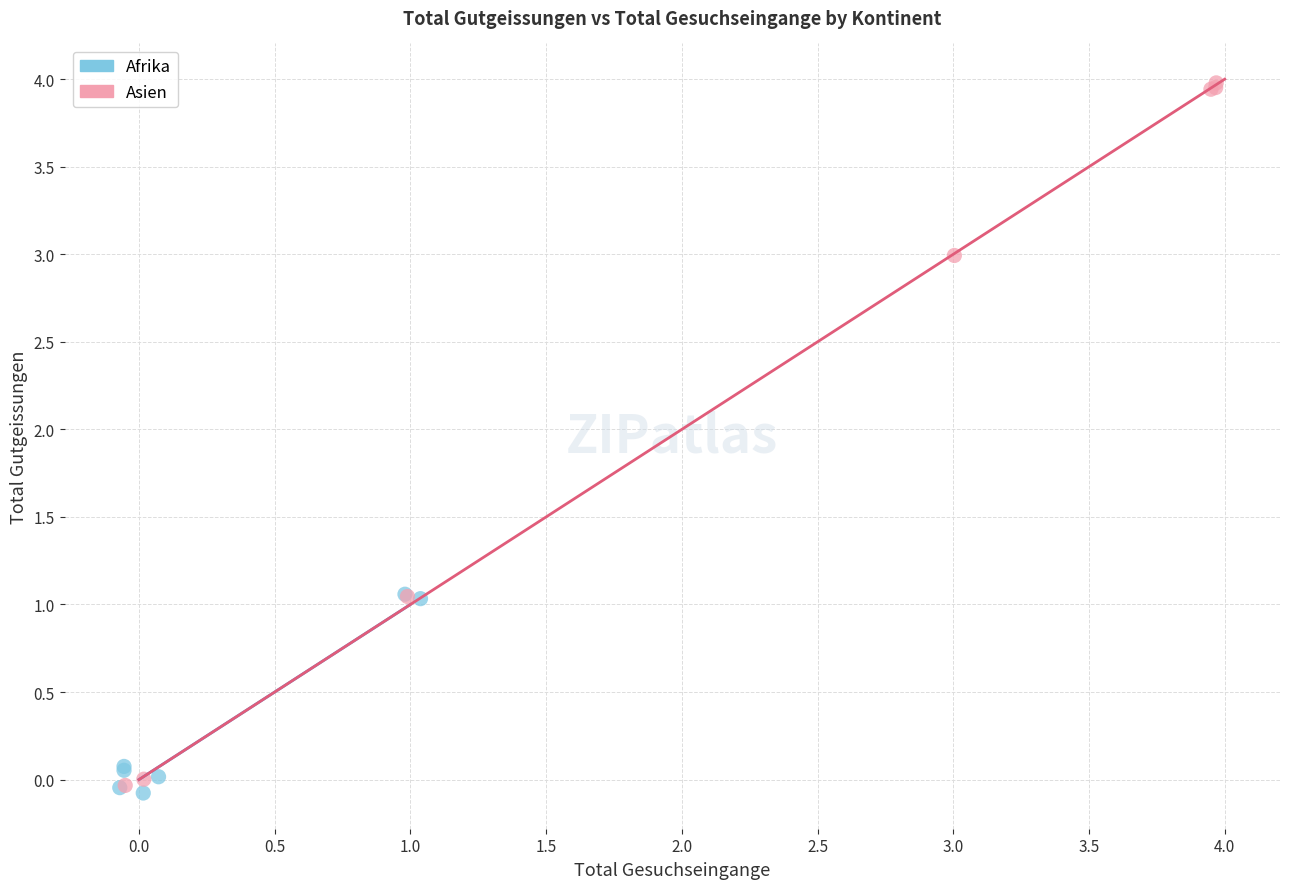

Which series has the largest Y range (max minus min)?

Asien